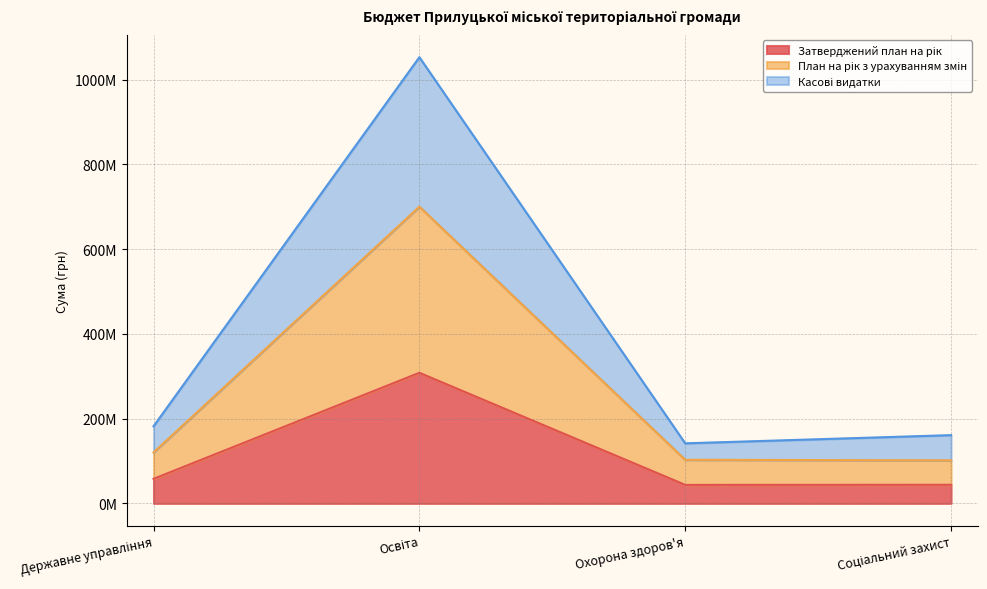

What is the spread (max minus min) of values at Охорона здоров'я?

98053155.3